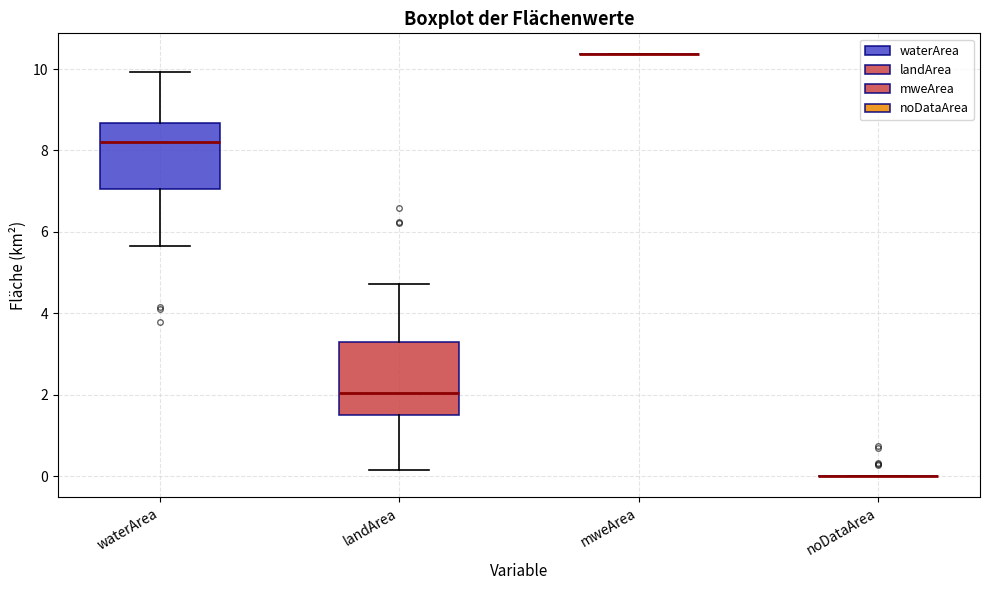

Where does the median line of the box for landArea sit on the y-axis? The values are not printed on the chart, so give them approximately, as read against the axis.

2.0